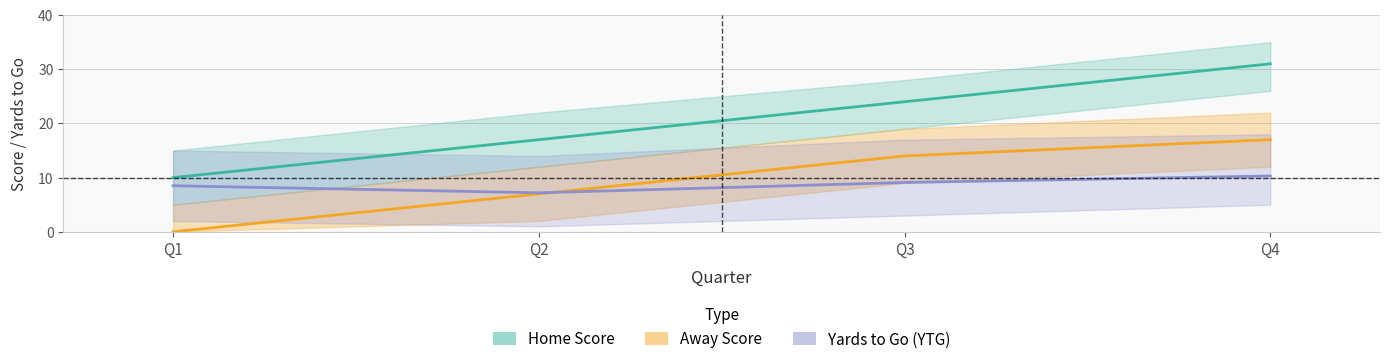

What is the spread (max minus min) of values at 2?

10